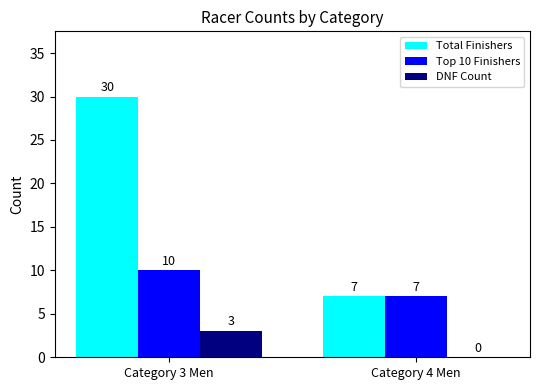

What is the greatest value displayed?

30